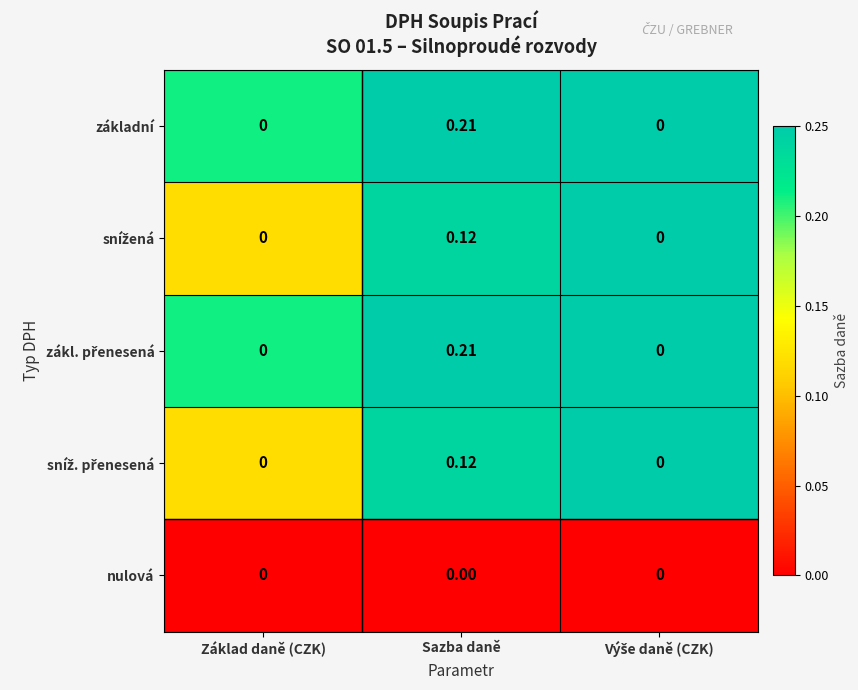

At which category is the sum across all series the highest?

Sazba daně